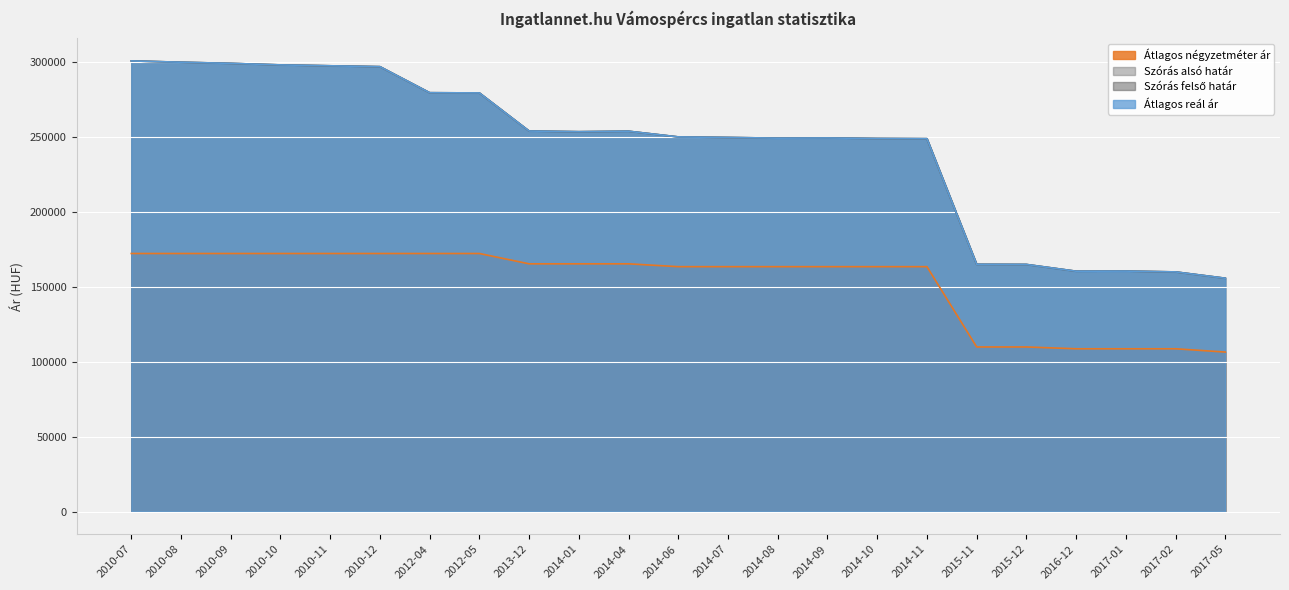

Count the number of categories in the chart.

23